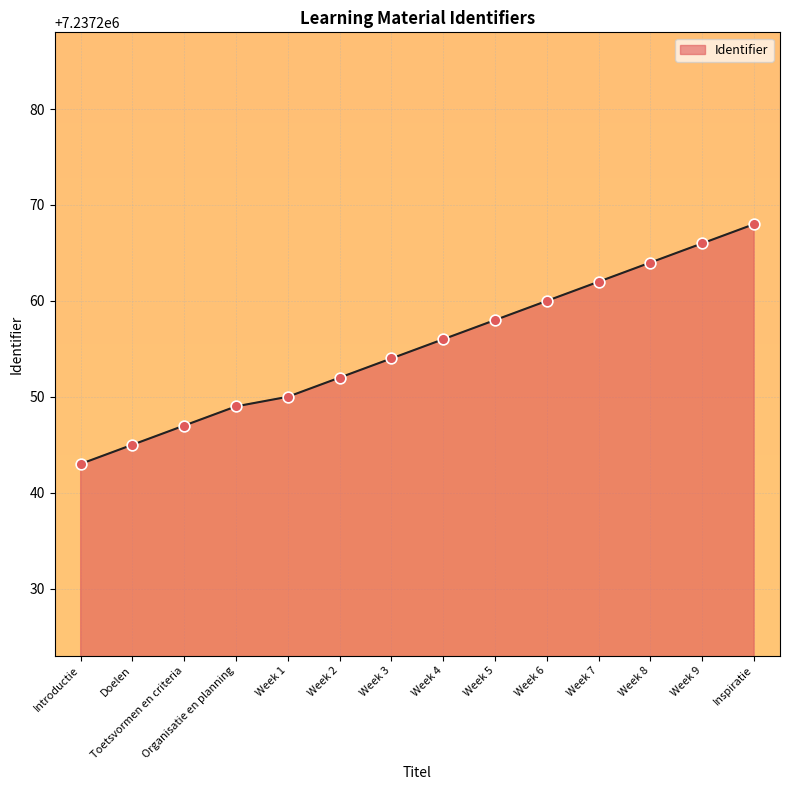

Between Week 8 and Toetsvormen en criteria, which is larger?

Week 8